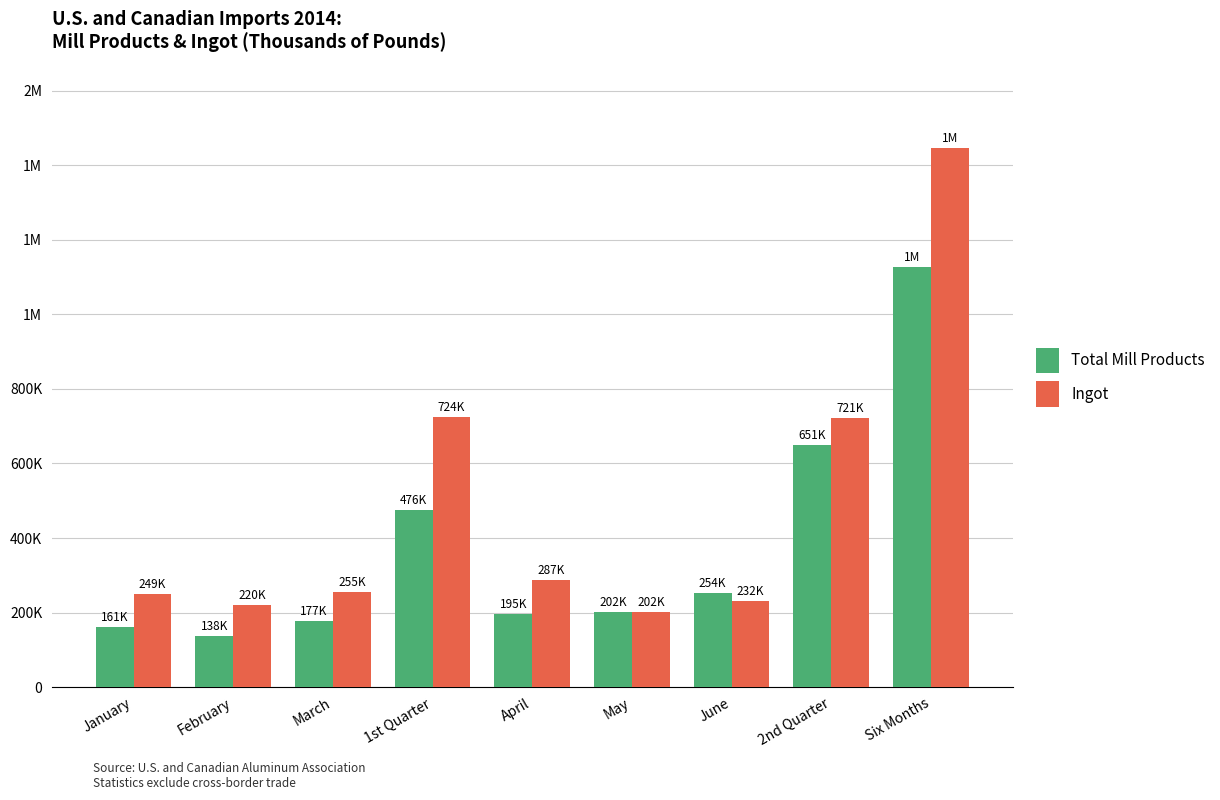

What is the difference between the Total Mill Products values at May and April?

6488.2